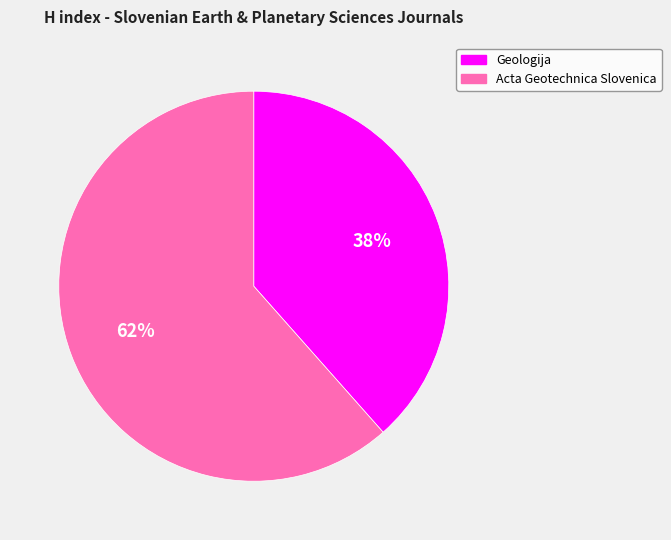

What percentage is the Geologija slice, to the nearest percent?

38%